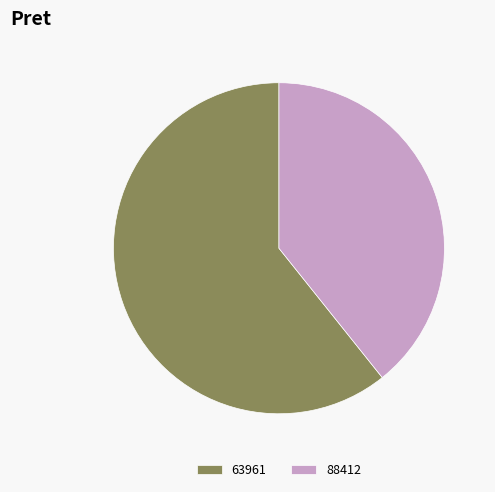

Is there a majority slice in this chart?

Yes